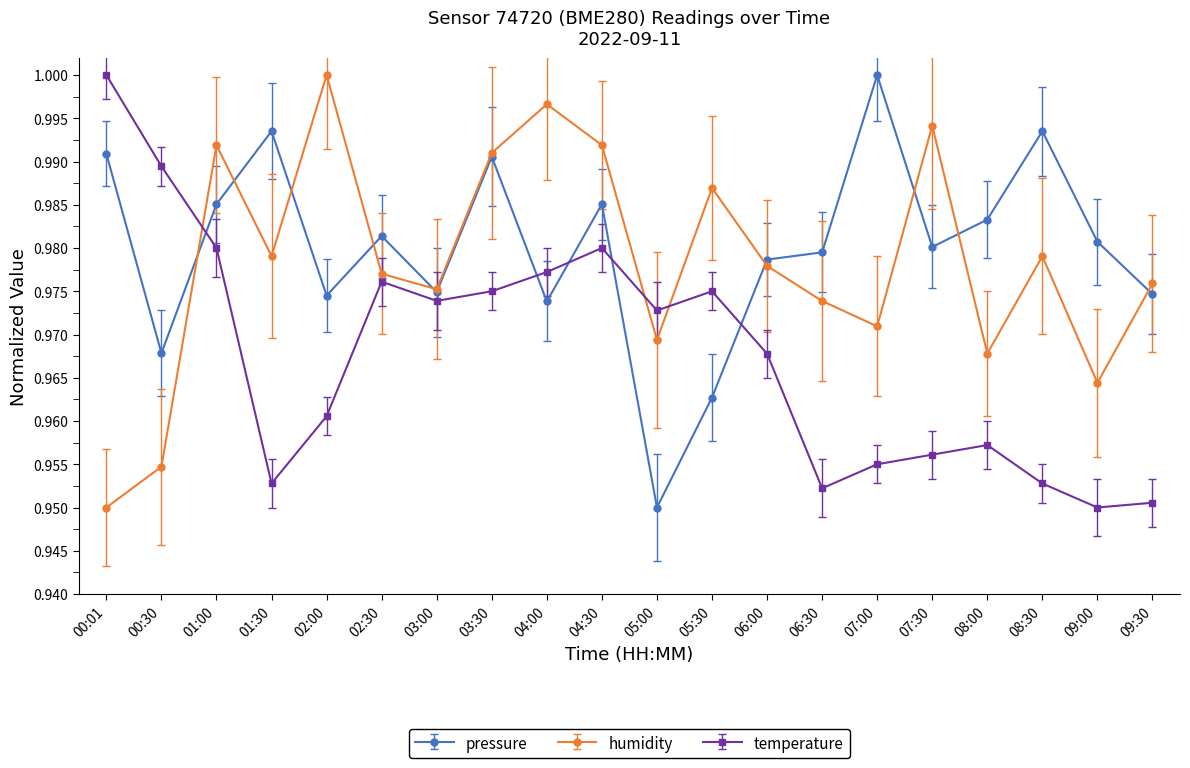

True or false: temperature and humidity intersect in this chart.

True